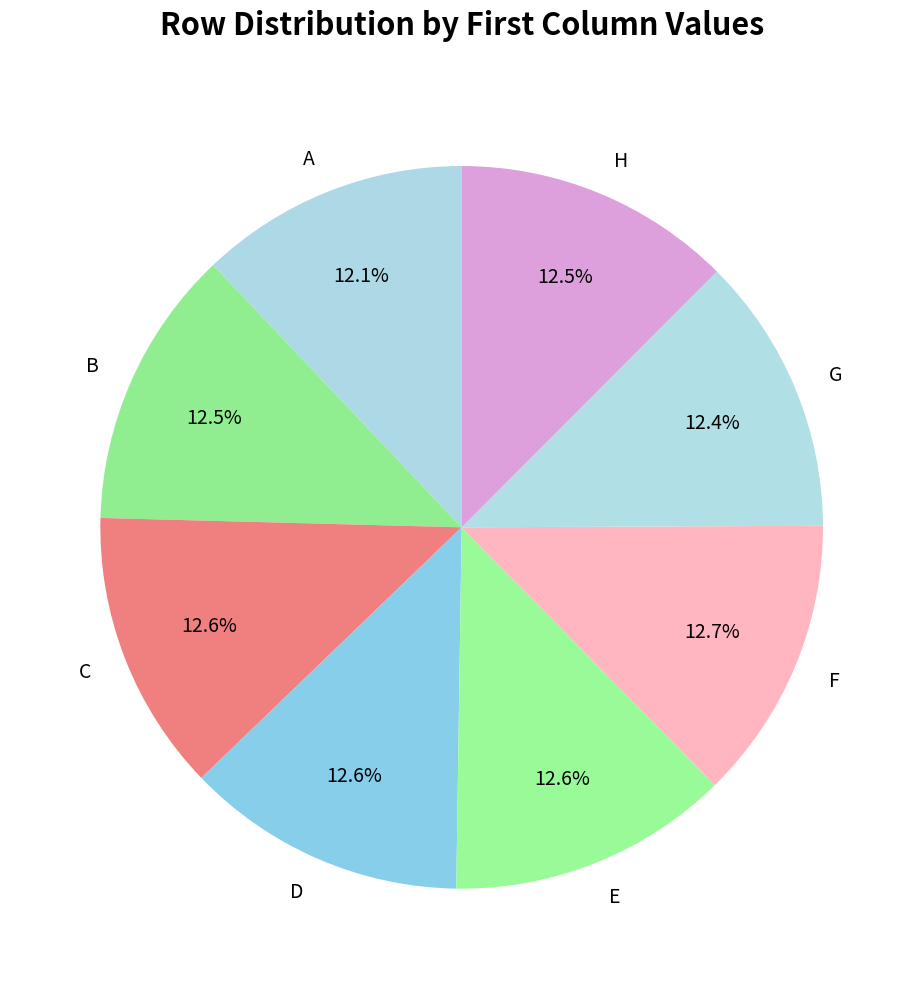

How many slices are in this pie chart?

8